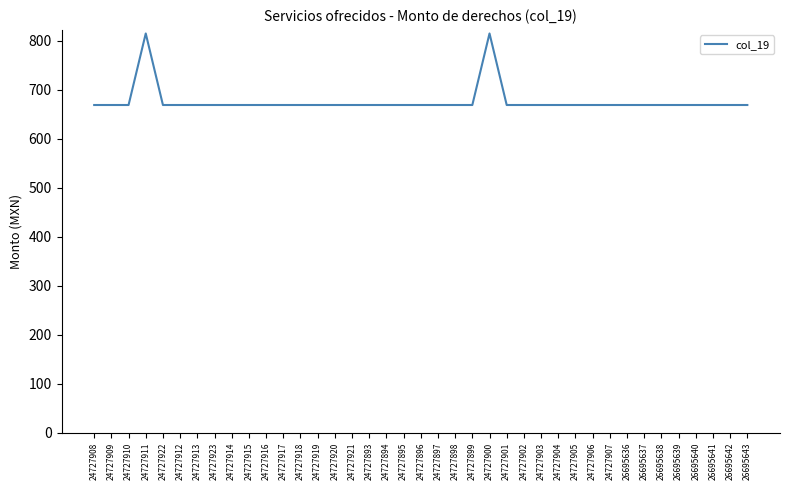

What is the ratio of the value at 26695641 to the value at 24727906?

1.0